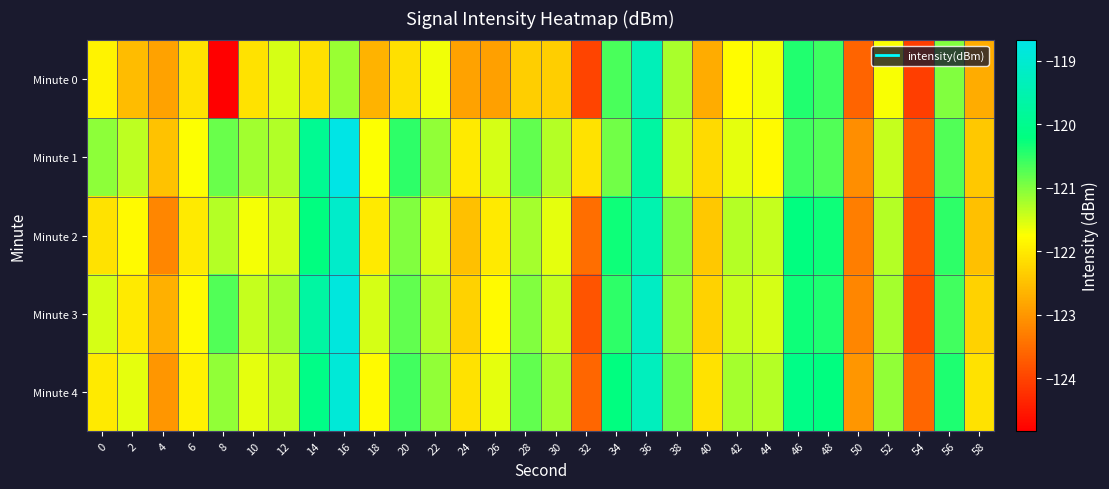

Reading left to right, extract all data points from this chart.

Minute 0: 0=-121.9	2=-122.6	4=-122.9	6=-122.1	8=-124.8	10=-122.1	12=-121.5	14=-122.1	16=-121.1	18=-122.7	20=-122.1	22=-121.7	24=-122.9	26=-122.9	28=-122.3	30=-122.3	32=-124.0	34=-120.7	36=-119.3	38=-121.2	40=-122.7	42=-121.8	44=-121.7	46=-120.4	48=-120.6	50=-123.6	52=-121.7	54=-124.1	56=-121.0	58=-122.7
Minute 1: 0=-121.1	2=-121.4	4=-122.5	6=-121.7	8=-120.9	10=-121.2	12=-121.3	14=-119.9	16=-118.7	18=-121.7	20=-120.5	22=-121.1	24=-122.0	26=-121.5	28=-120.8	30=-121.3	32=-122.1	34=-120.9	36=-119.7	38=-121.4	40=-122.2	42=-121.6	44=-121.8	46=-120.6	48=-120.7	50=-123.1	52=-121.4	54=-123.7	56=-120.7	58=-122.4
Minute 2: 0=-122.1	2=-121.8	4=-123.2	6=-122.0	8=-121.3	10=-121.7	12=-121.5	14=-120.2	16=-119.1	18=-122.0	20=-121.0	22=-121.5	24=-122.5	26=-122.0	28=-121.2	30=-121.6	32=-123.5	34=-120.3	36=-119.5	38=-121.0	40=-122.4	42=-121.3	44=-121.4	46=-120.2	48=-120.3	50=-123.3	52=-121.3	54=-123.8	56=-120.5	58=-122.5
Minute 3: 0=-121.5	2=-122.0	4=-122.7	6=-121.8	8=-120.7	10=-121.4	12=-121.2	14=-119.7	16=-118.8	18=-121.5	20=-120.8	22=-121.3	24=-122.3	26=-121.8	28=-121.0	30=-121.4	32=-123.8	34=-120.5	36=-119.2	38=-121.1	40=-122.3	42=-121.4	44=-121.5	46=-120.3	48=-120.4	50=-123.2	52=-121.2	54=-123.9	56=-120.6	58=-122.3
Minute 4: 0=-122.0	2=-121.6	4=-123.0	6=-121.9	8=-121.1	10=-121.6	12=-121.4	14=-120.1	16=-118.9	18=-121.8	20=-120.6	22=-121.1	24=-122.1	26=-121.6	28=-120.8	30=-121.2	32=-123.6	34=-120.2	36=-119.3	38=-120.9	40=-122.1	42=-121.2	44=-121.3	46=-120.1	48=-120.2	50=-123.0	52=-121.1	54=-123.6	56=-120.4	58=-122.1